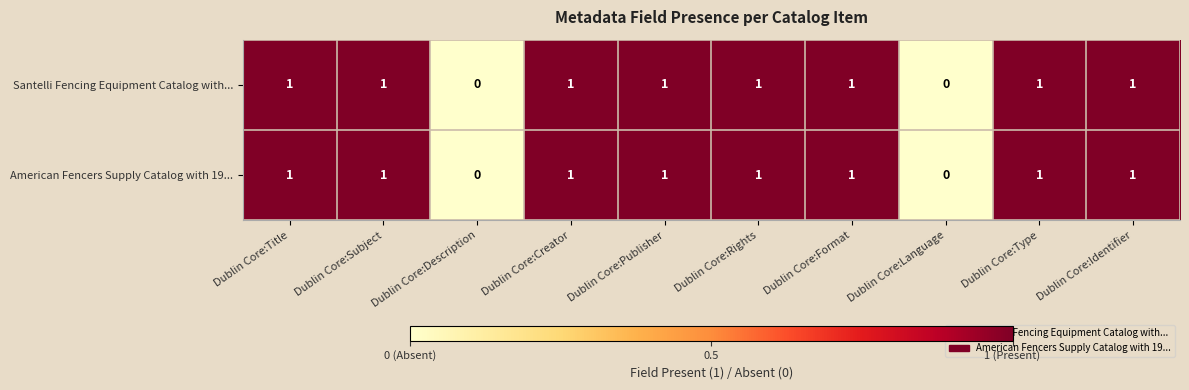

True or false: Santelli Fencing Equipment Catalog with... has a value of 1 at Dublin Core:Type.

True